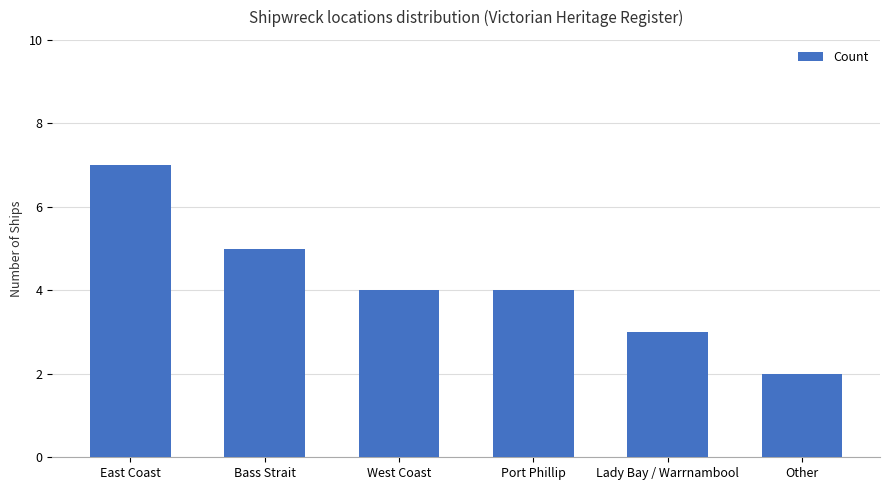

At which category does the chart reach its peak across all series?

East Coast